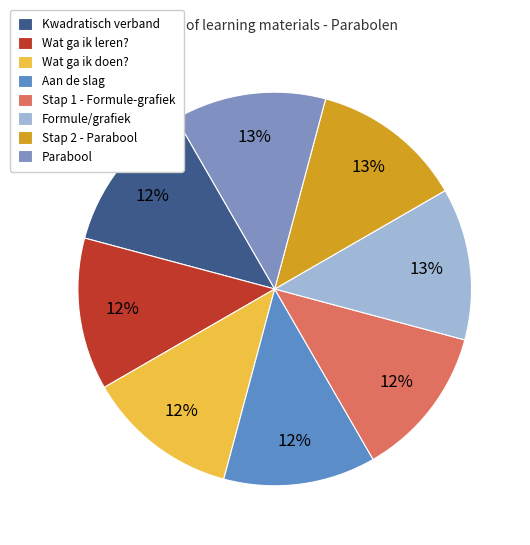

Is it true that Stap 1 - Formule-grafiek is 6% of the pie?

False